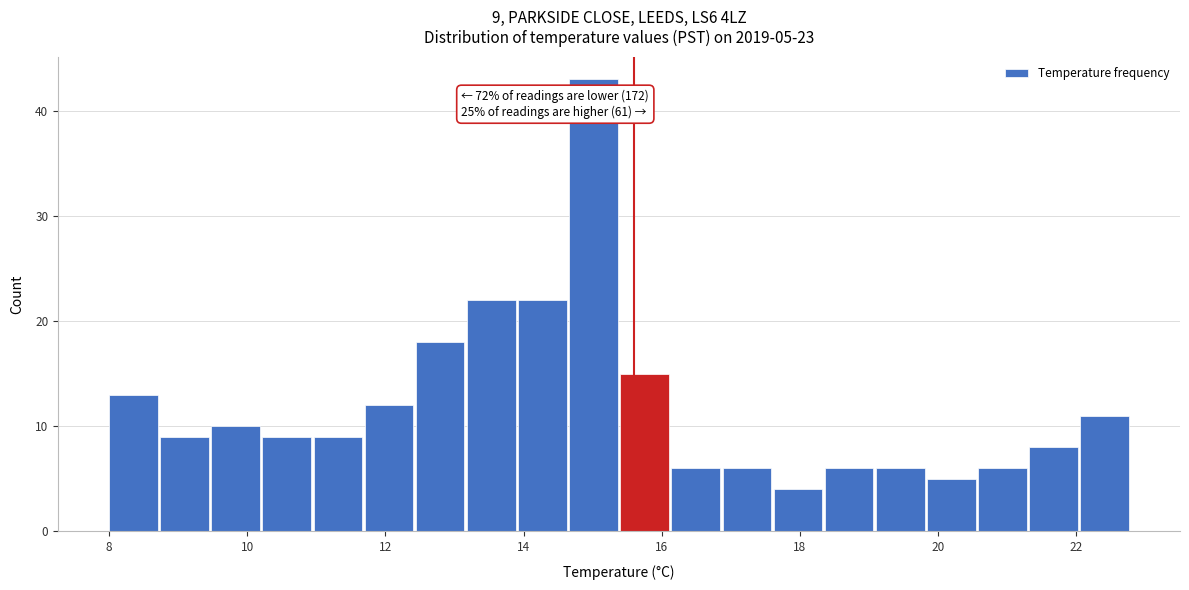

Around what value on the x-axis is the tallest bar? Give the approximate position of its centre, as read against the axis.

15.0